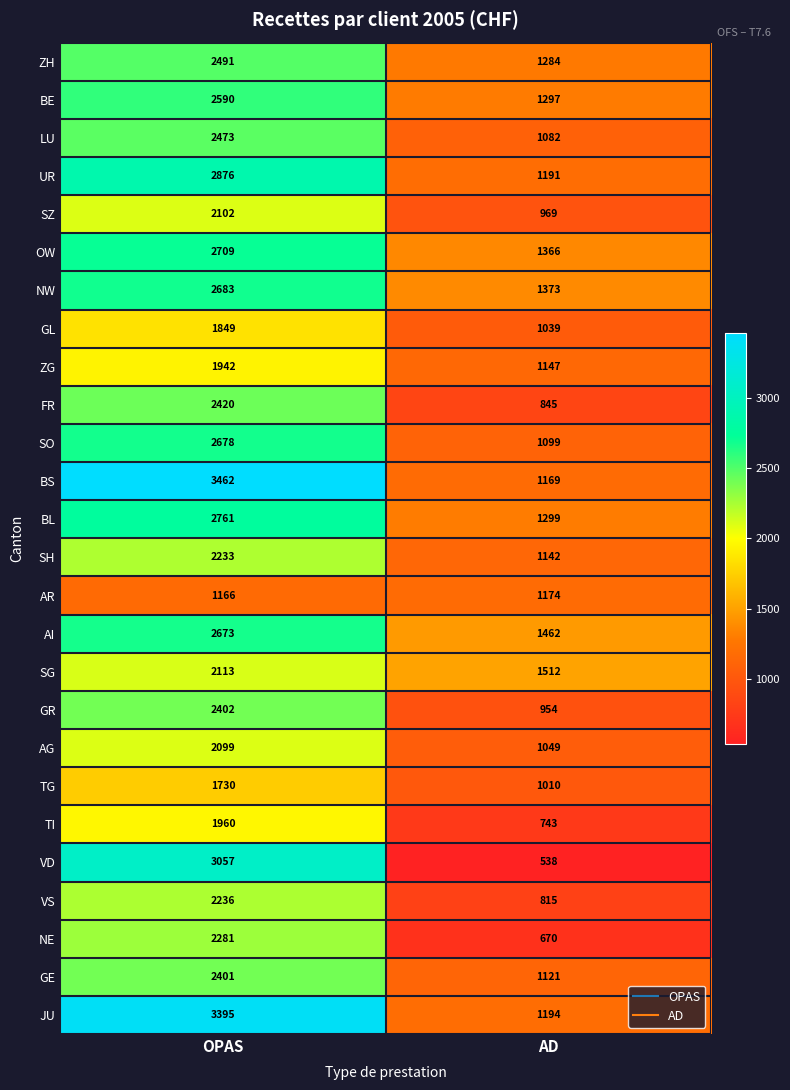

How many categories are shown in the chart?

2